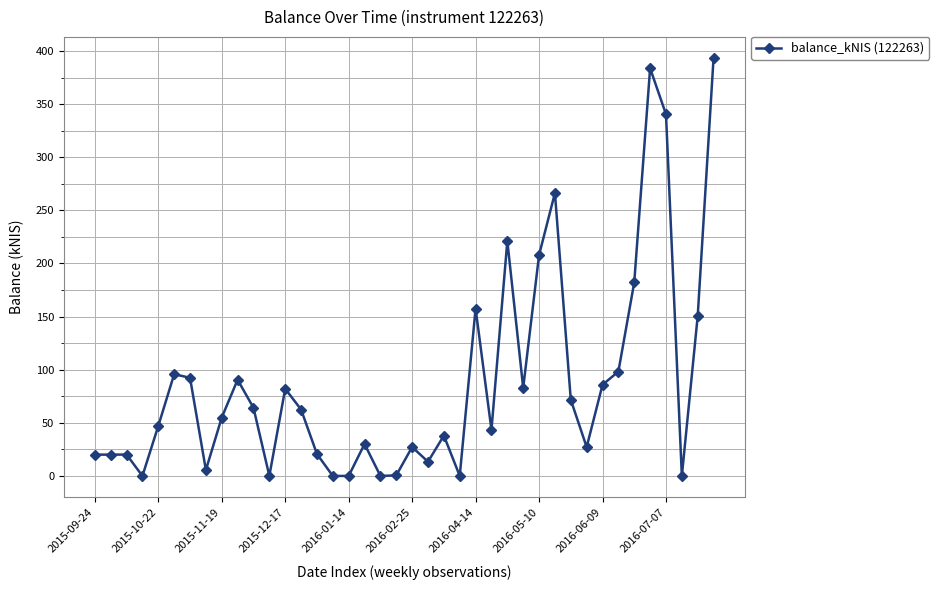

What is the sum of all values?

3498.5